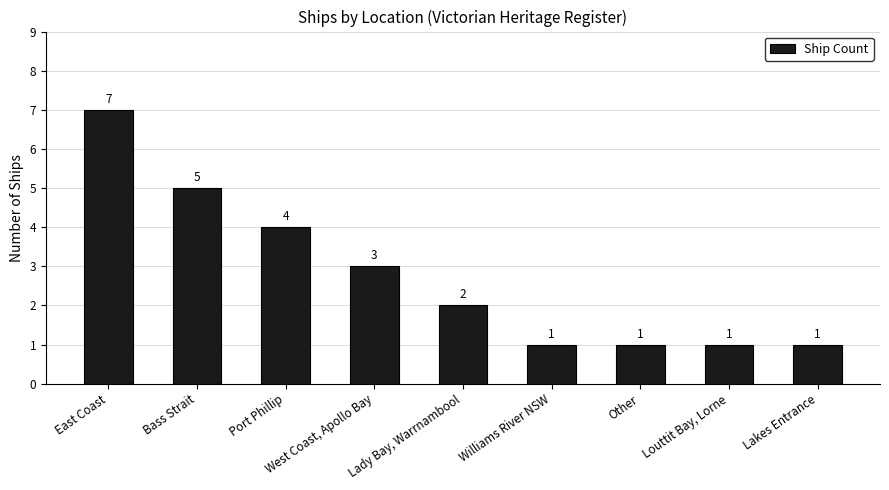

Is it true that the value at Williams River NSW is 1?

True